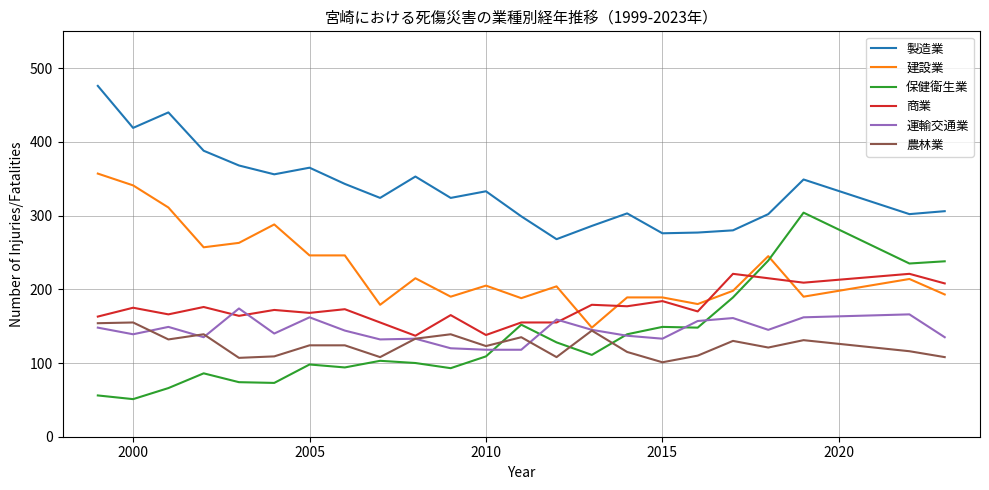

True or false: 製造業 and 運輸交通業 cross at least once.

False